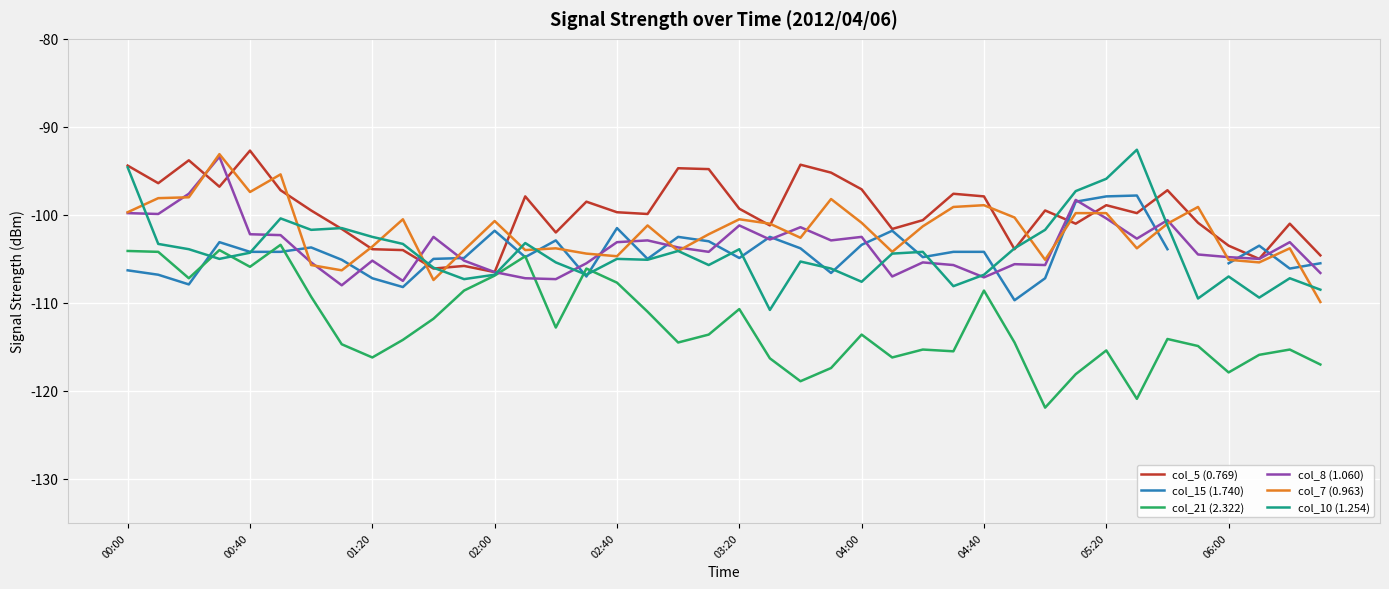

How many lines are shown in the chart?

6